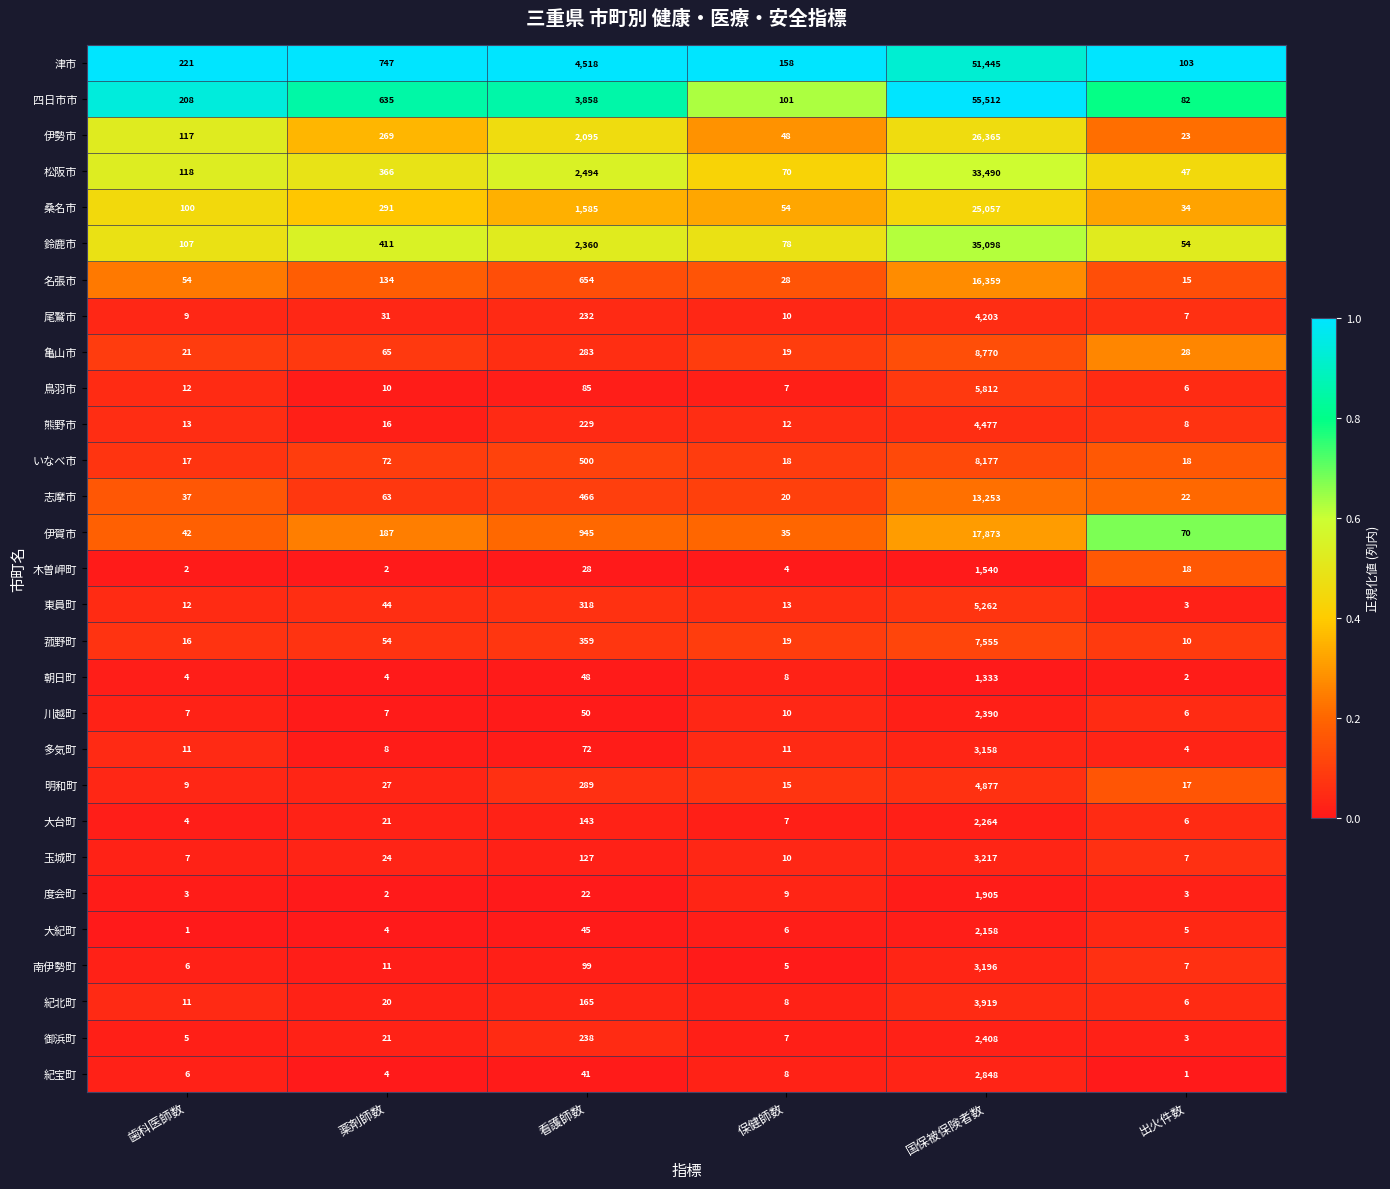

Is it true that 紀宝町 equals 4 at 薬剤師数?

True